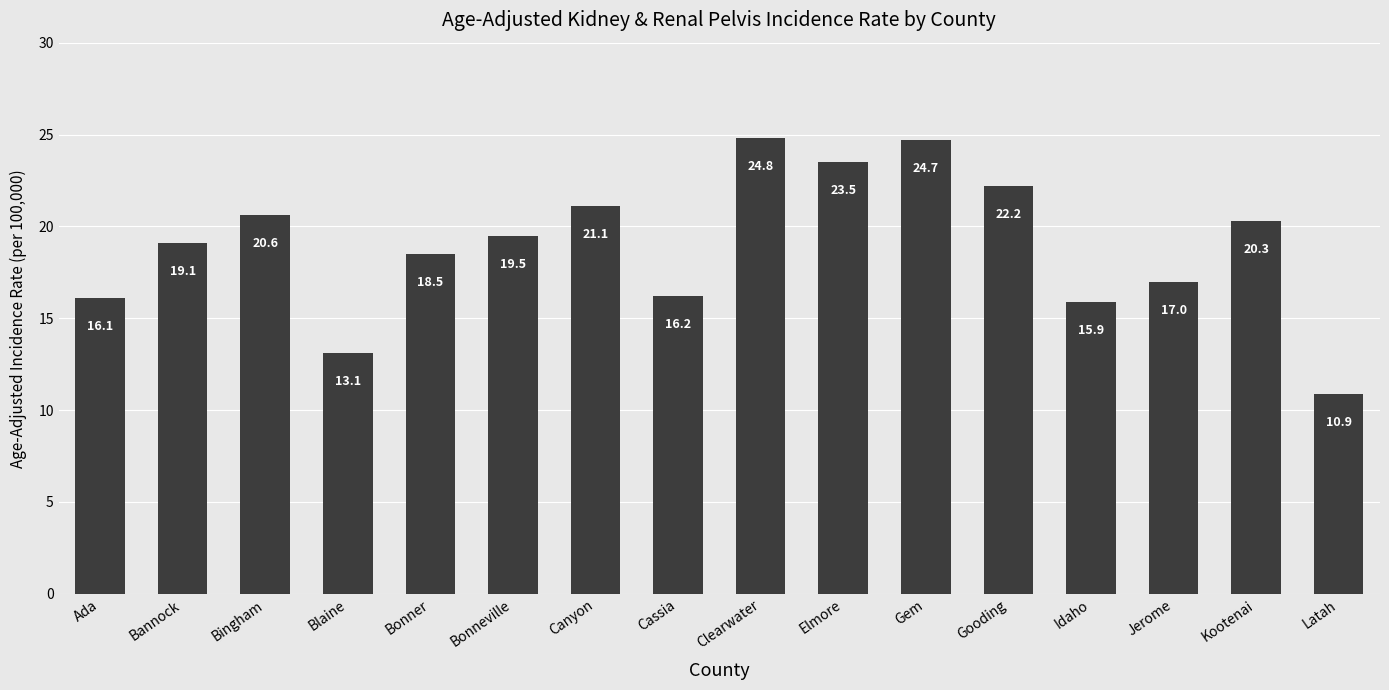

What is the change in value from Blaine to Cassia?

+3.1